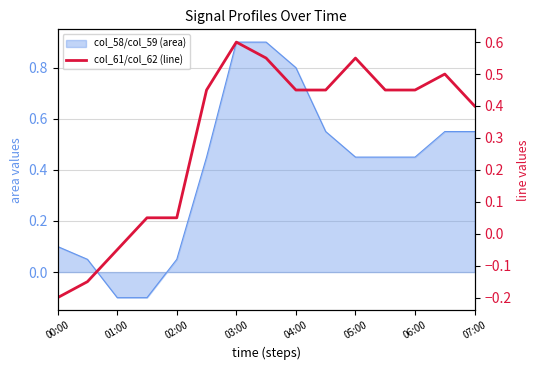

What position from the left is 05:00?

6